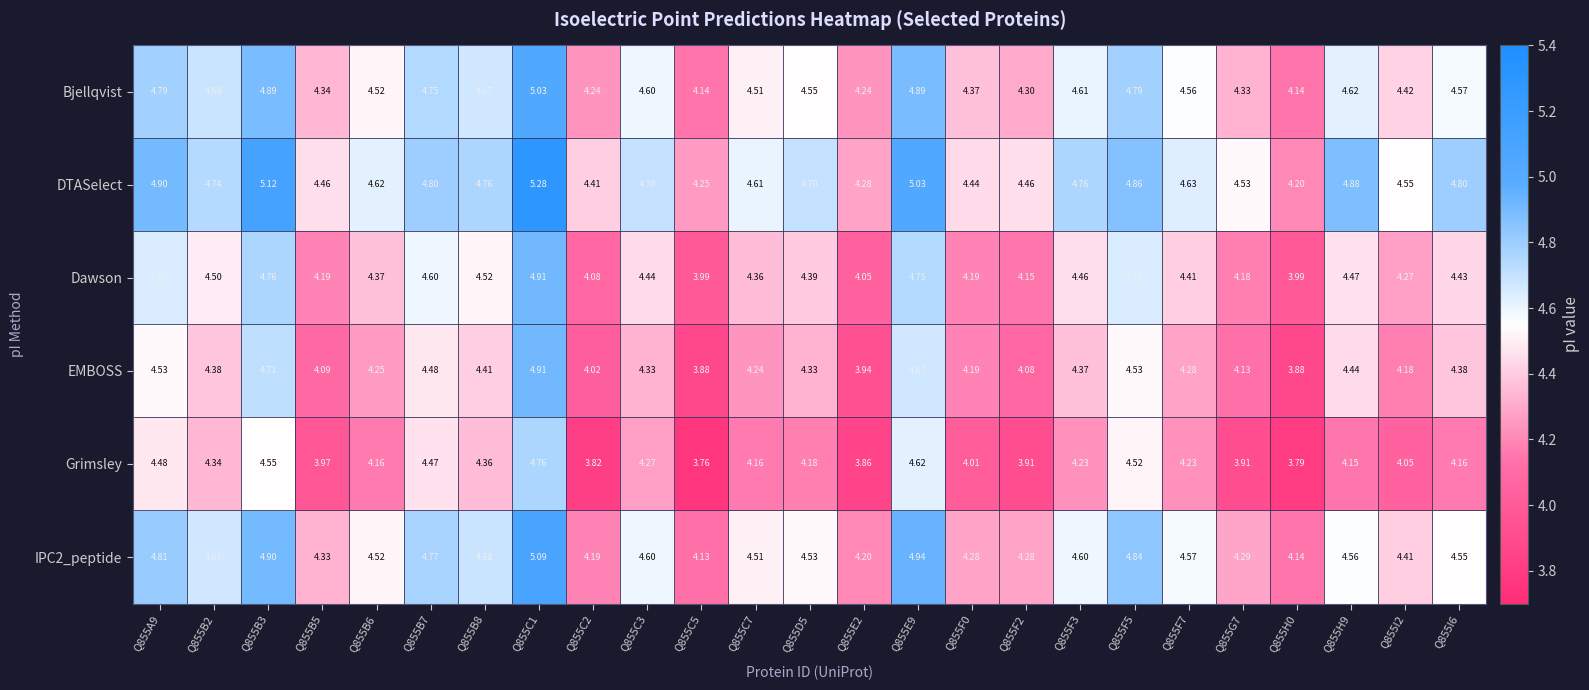

How many values in the Grimsley series exceed 4?

18